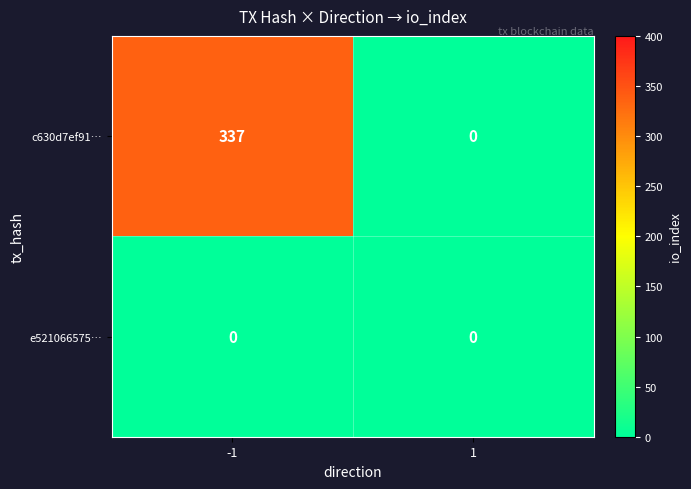

Reading right to left, transcribe all the data shown in this chart.

c630d7ef91…: 1=0	-1=337
e521066575…: 1=0	-1=0